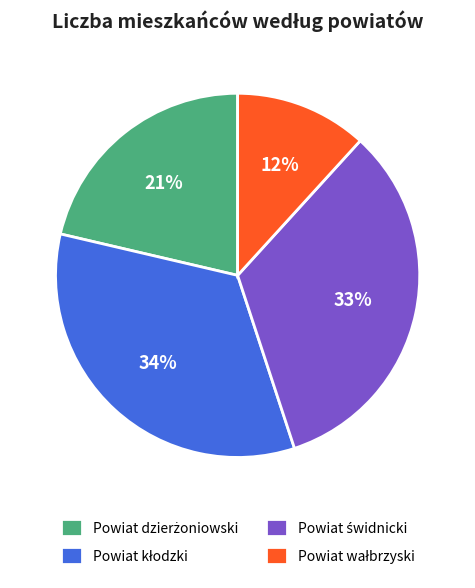

To the nearest percent, what is the average slice percentage?

25%